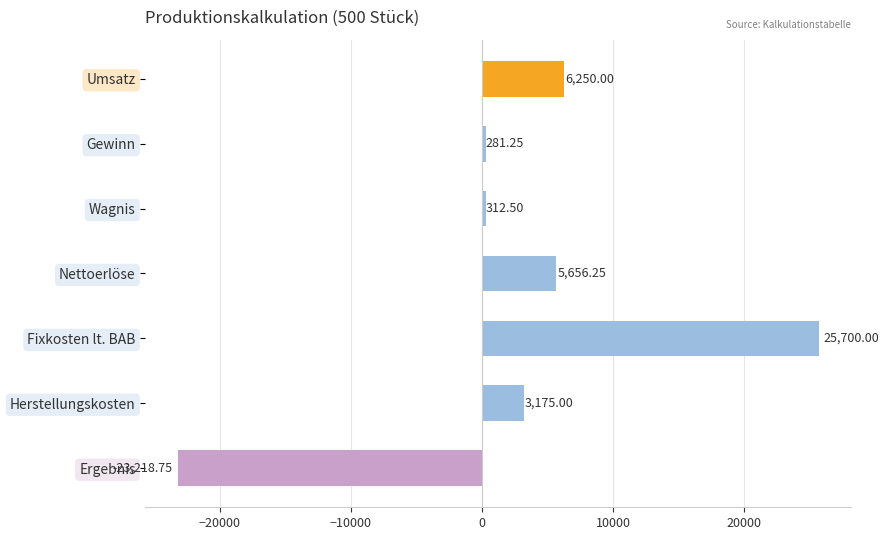

What is the sum of the values at Nettoerlöse and Gewinn?

5937.5